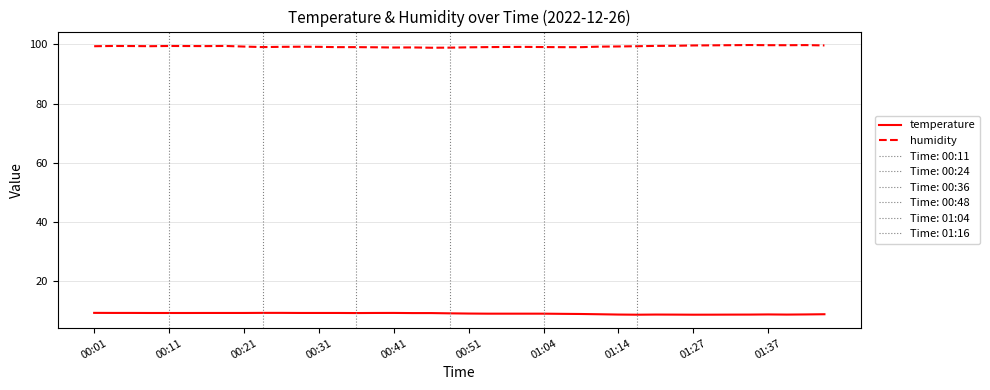

Reading right to left, extract all data points from this chart.

temperature: 8.8	8.7	8.7	8.7	8.7	8.7	8.7	8.6	8.7	8.7	8.6	8.7	8.8	8.9	8.9	9.0	9.0	9.0	9.0	9.0	9.1	9.2	9.2	9.2	9.2	9.2	9.2	9.2	9.2	9.3	9.3	9.2	9.2	9.2	9.2	9.2	9.2	9.2	9.2	9.3
humidity: 99.7	99.8	99.8	99.8	99.8	99.8	99.7	99.7	99.6	99.5	99.4	99.3	99.3	99.1	99.1	99.1	99.2	99.2	99.1	99.0	98.9	98.9	99.0	99.0	99.0	99.1	99.1	99.2	99.2	99.2	99.1	99.3	99.5	99.5	99.5	99.5	99.4	99.5	99.5	99.4